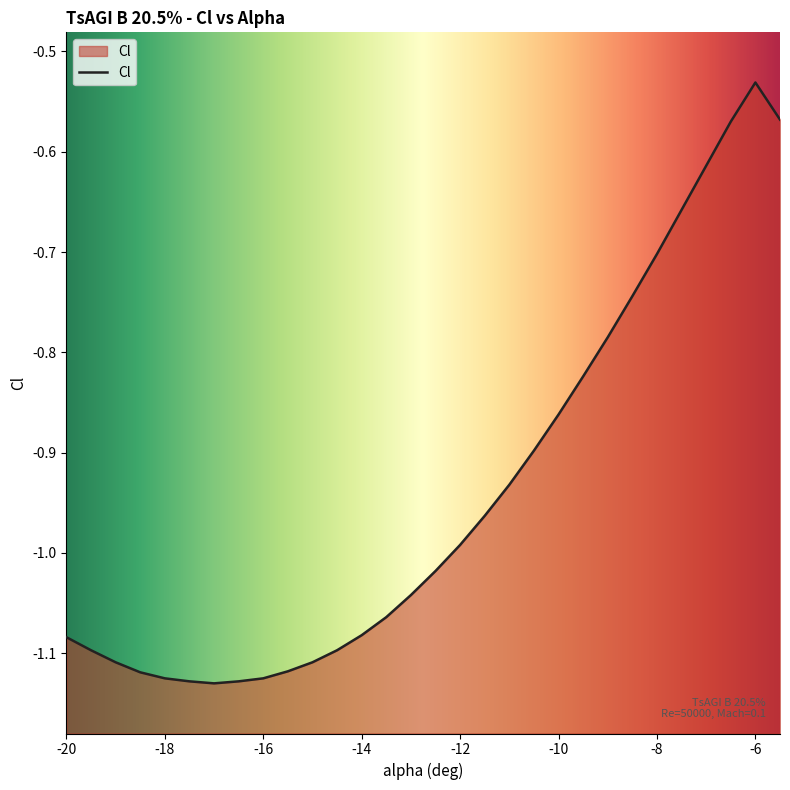

The chart shows a value of -0.8 at -18.5. True or false?

False